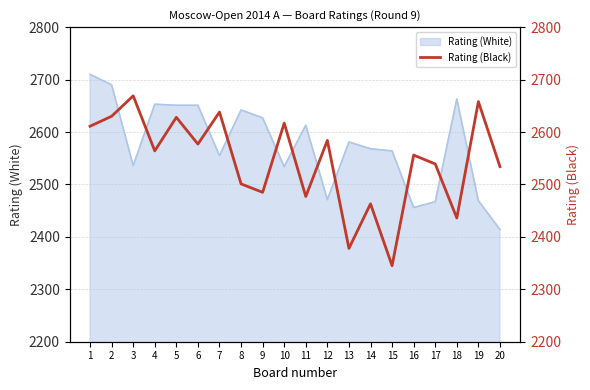

Reading right to left, what are all the values shown in this chart?

20=2534	19=2658	18=2436	17=2539	16=2556	15=2345	14=2463	13=2378	12=2584	11=2477	10=2617	9=2485	8=2501	7=2638	6=2577	5=2628	4=2564	3=2669	2=2630	1=2611